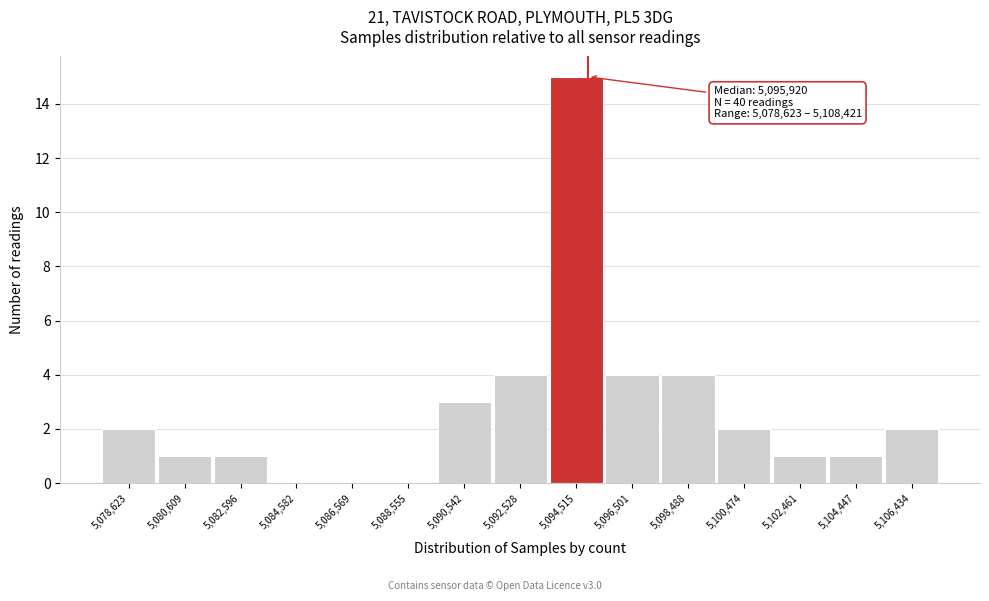

Reading left to right, transcribe all the data shown in this chart.

5,078,623=2	5,080,609=1	5,082,596=1	5,084,582=0	5,086,569=0	5,088,555=0	5,090,542=3	5,092,528=4	5,094,515=15	5,096,501=4	5,098,488=4	5,100,474=2	5,102,461=1	5,104,447=1	5,106,434=2